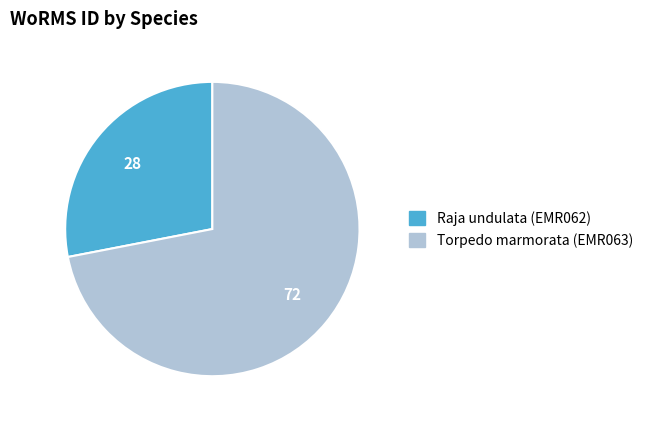

Between Raja undulata (EMR062) and Torpedo marmorata (EMR063), which is larger?

Torpedo marmorata (EMR063)